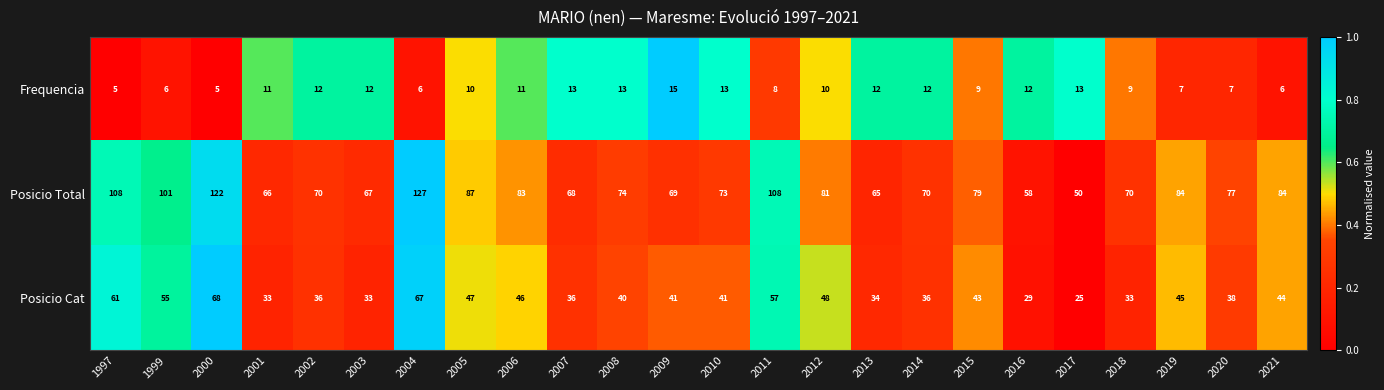

Which series has the largest total across all categories?

Posicio Total